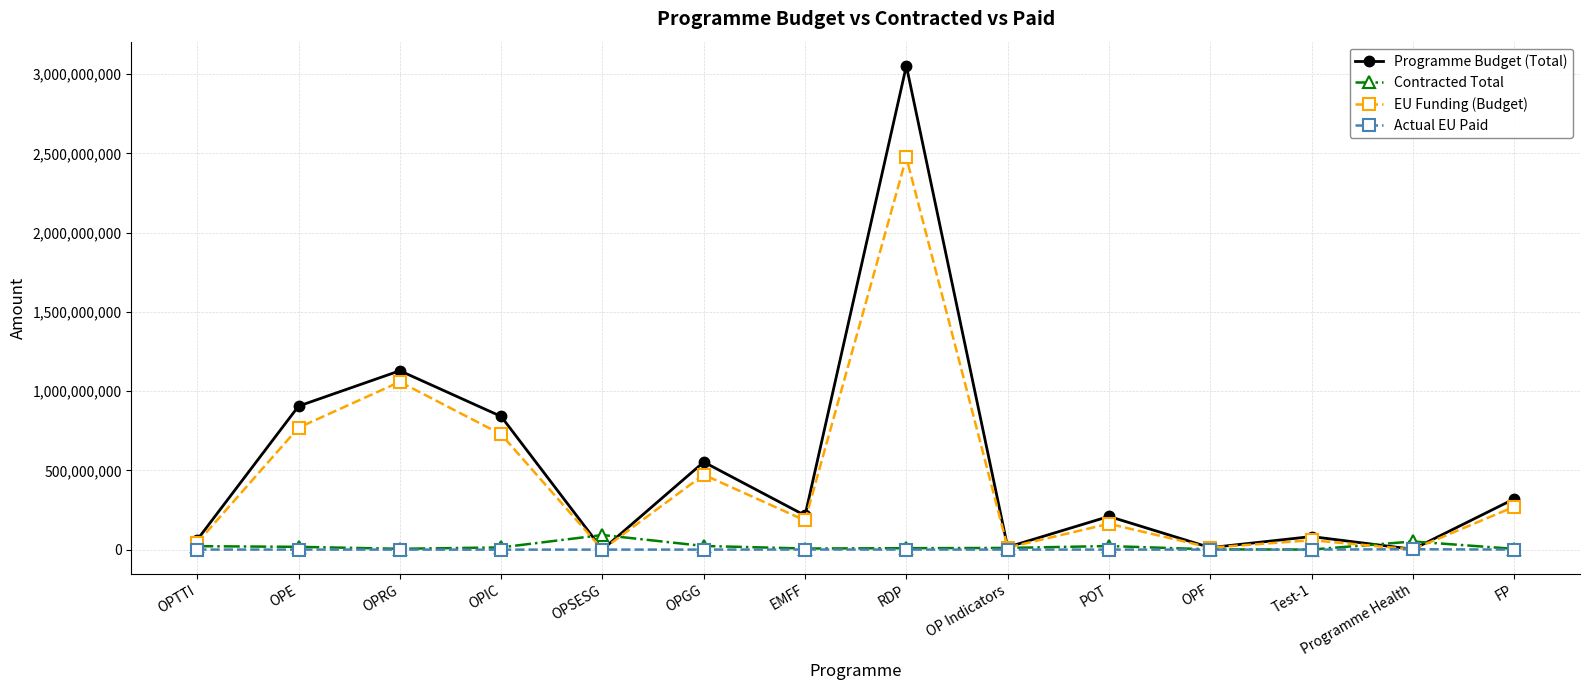

What is the value of the Programme Budget (Total) point at the 3rd from the left?

1128432709.4